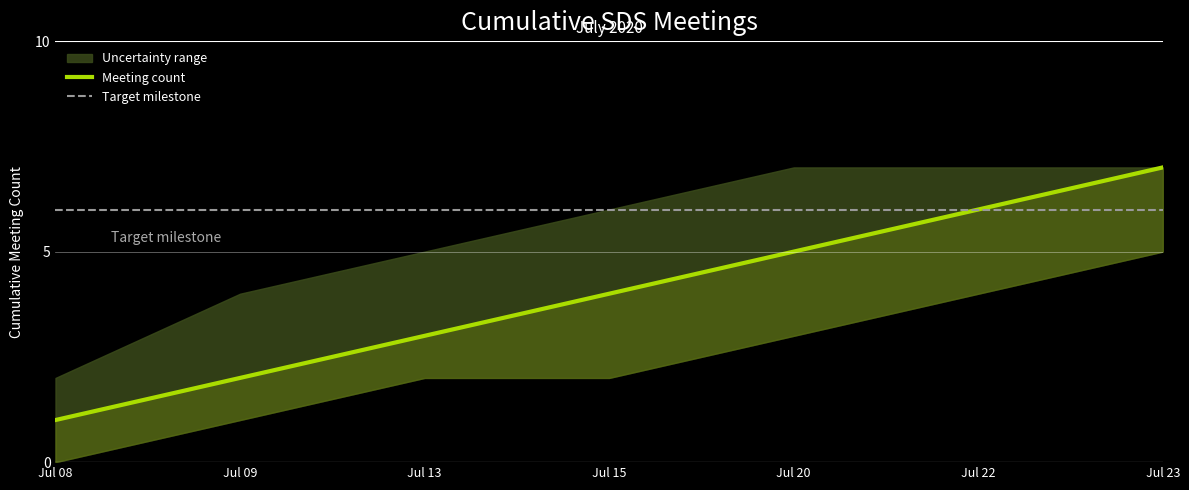

At which label does Upper bound reach its minimum?

2020-07-08